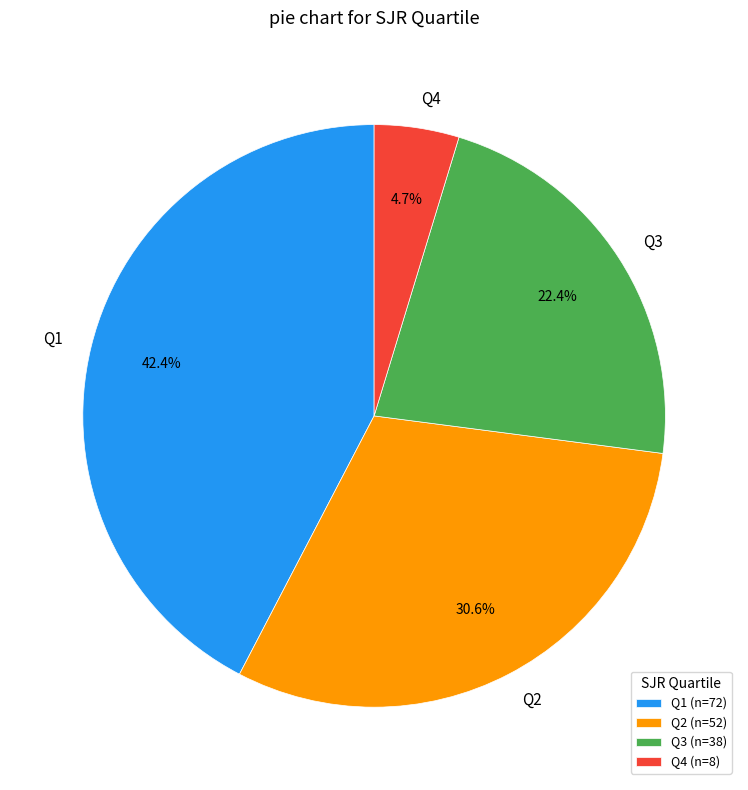

Does any single category account for the majority?

No